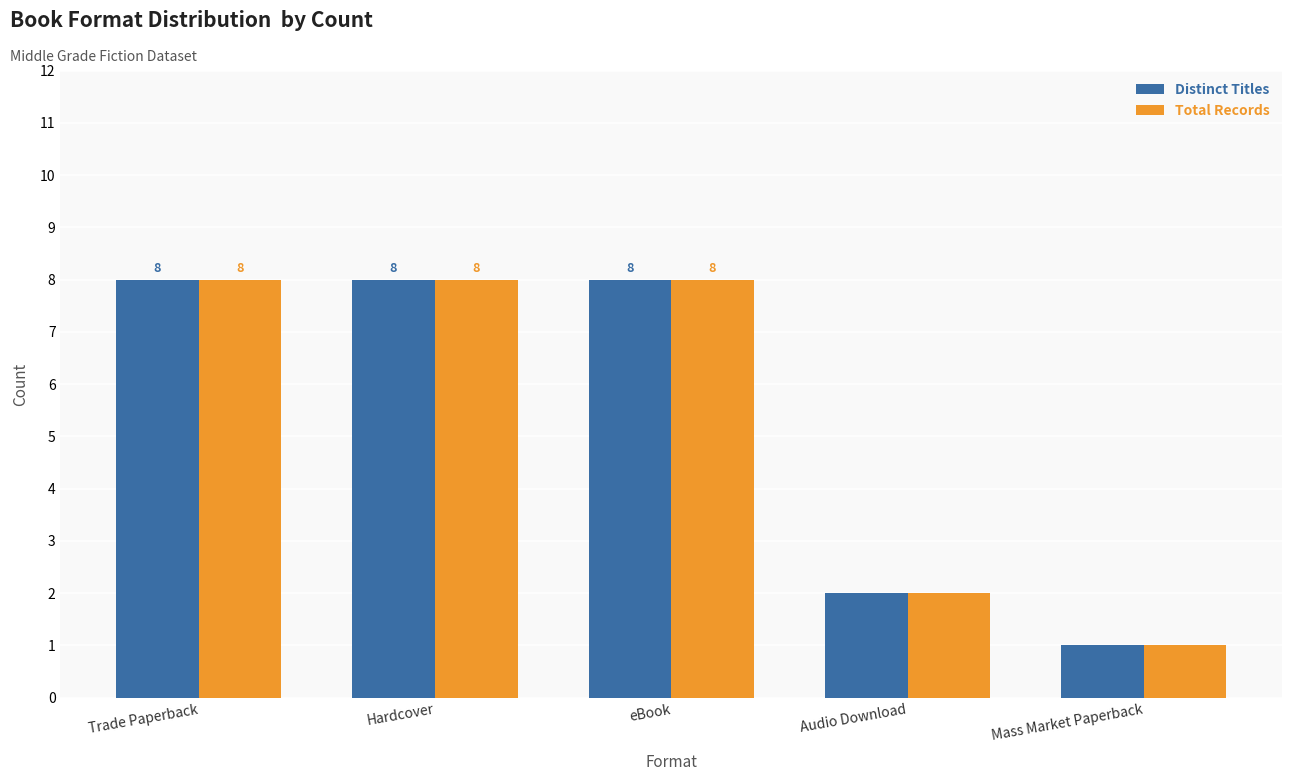

Is the value of Distinct Titles at Hardcover greater than the value of Total Records at Audio Download?

Yes